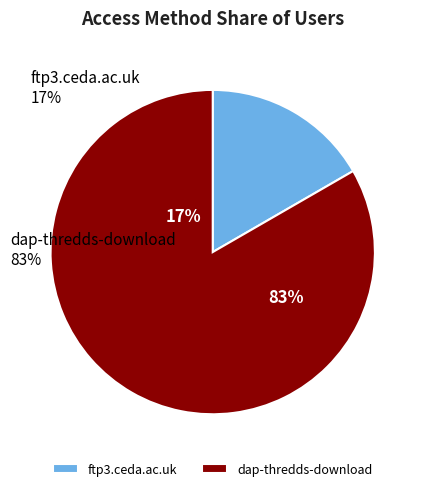

Does any single category account for the majority?

Yes